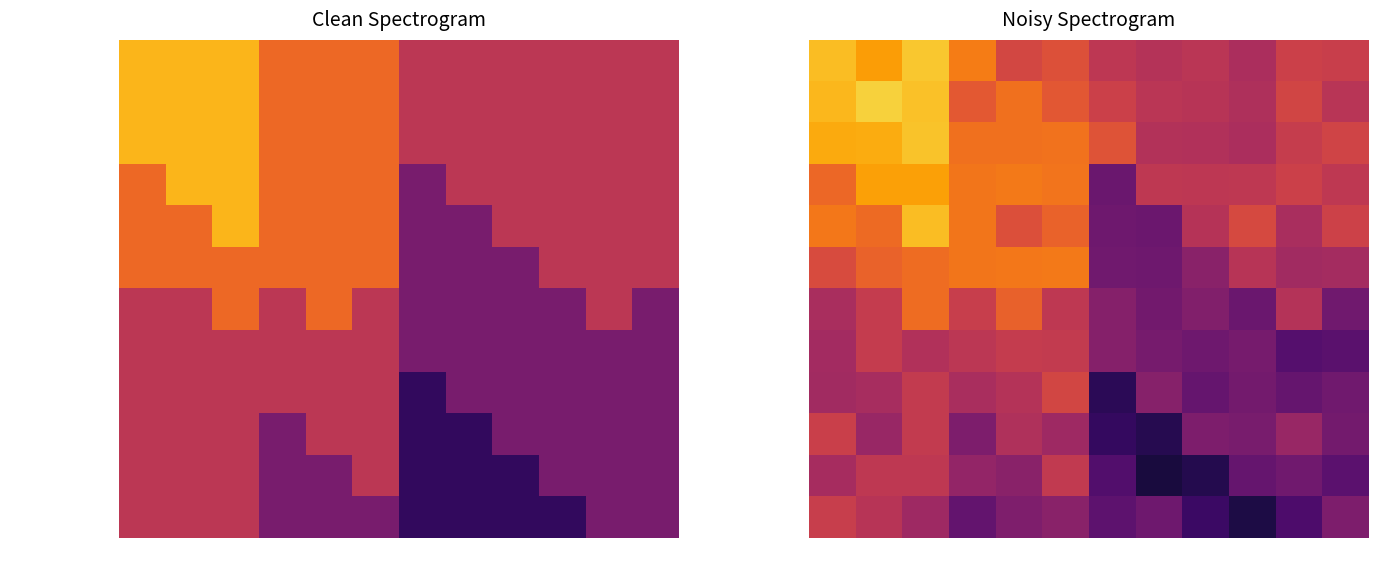

What is the sum of all Girya Olga values?

70.7